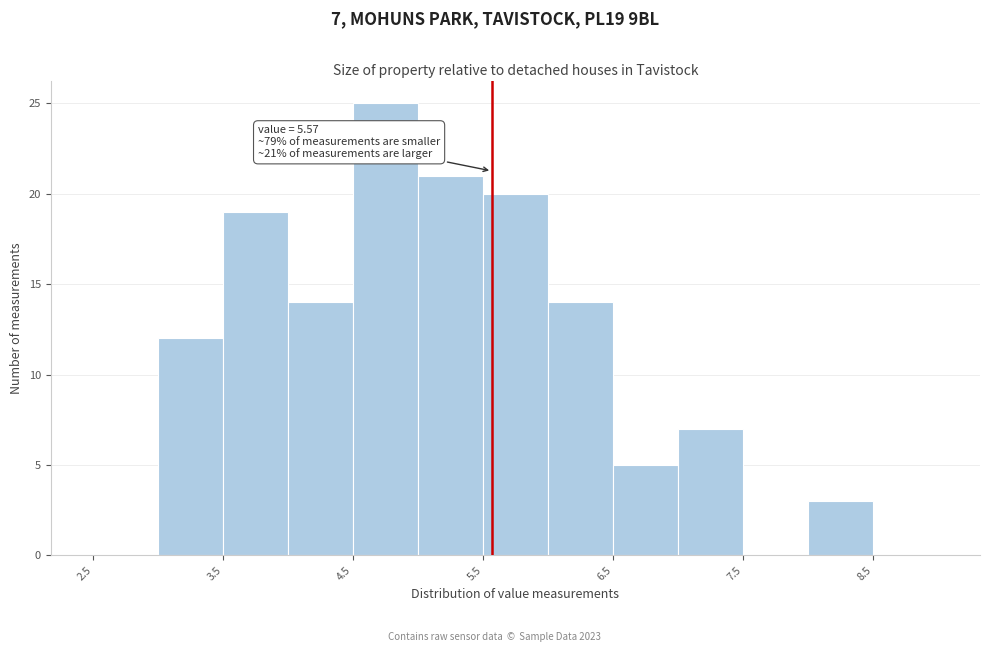

Over which range of the x-axis is the bar tallest?

4.5 to 5.0